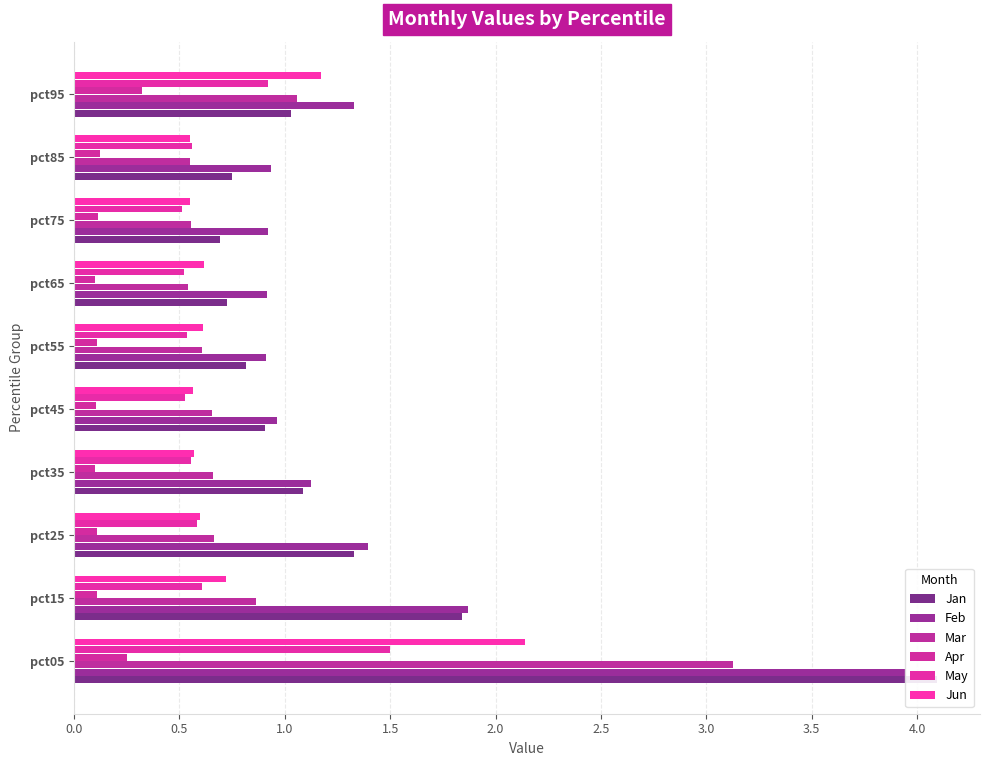

Reading left to right, list all the values displayed in this chart.

Jan: 4.1	1.8	1.3	1.1	0.9	0.8	0.7	0.7	0.7	1.0
Feb: 3.9	1.9	1.4	1.1	1.0	0.9	0.9	0.9	0.9	1.3
Mar: 3.1	0.9	0.7	0.7	0.7	0.6	0.5	0.6	0.6	1.1
Apr: 0.3	0.1	0.1	0.1	0.1	0.1	0.1	0.1	0.1	0.3
May: 1.5	0.6	0.6	0.6	0.5	0.5	0.5	0.5	0.6	0.9
Jun: 2.1	0.7	0.6	0.6	0.6	0.6	0.6	0.6	0.6	1.2